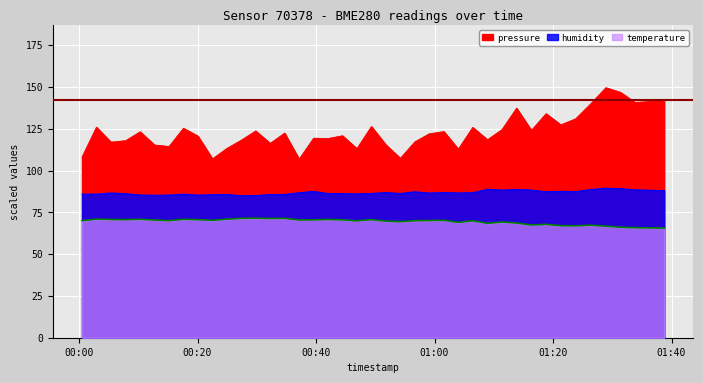

Is the value of temperature at 31 greater than the value of pressure at 33?

No